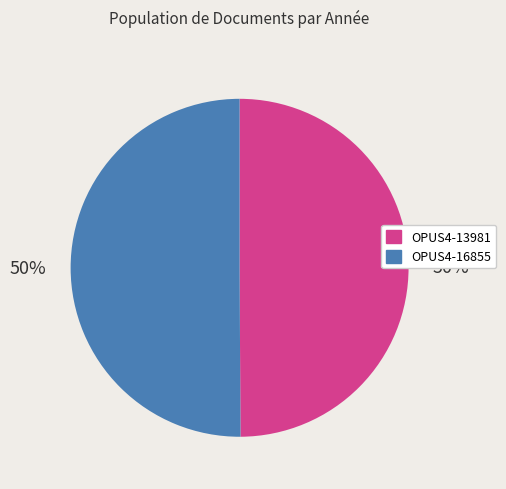

What is the ratio of the value at OPUS4-13981 to the value at OPUS4-16855?

1.0